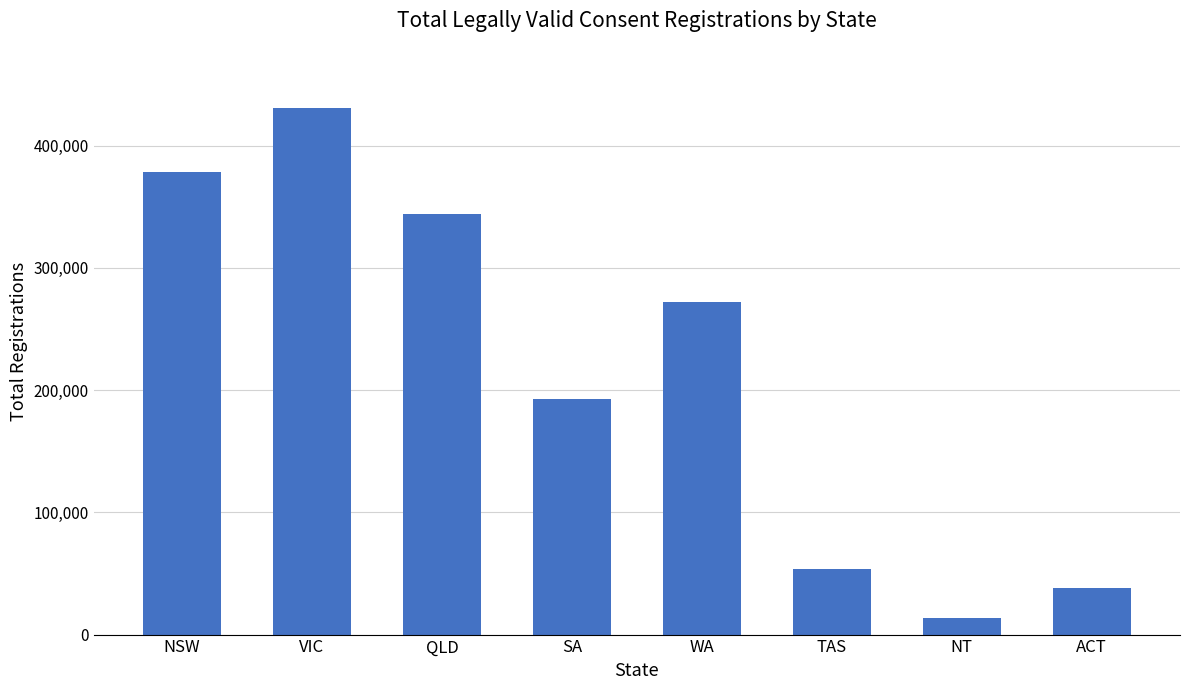

Are the bars grouped side by side (vs. stacked)?

No